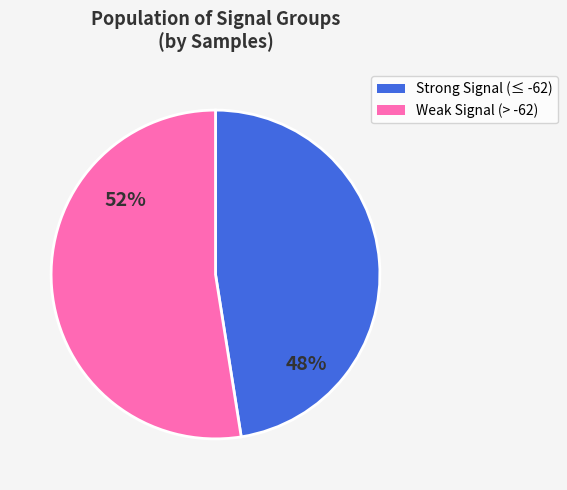

Approximately how many times larger is the value at Strong Signal (≤ -62) compared to Weak Signal (> -62)?

0.9